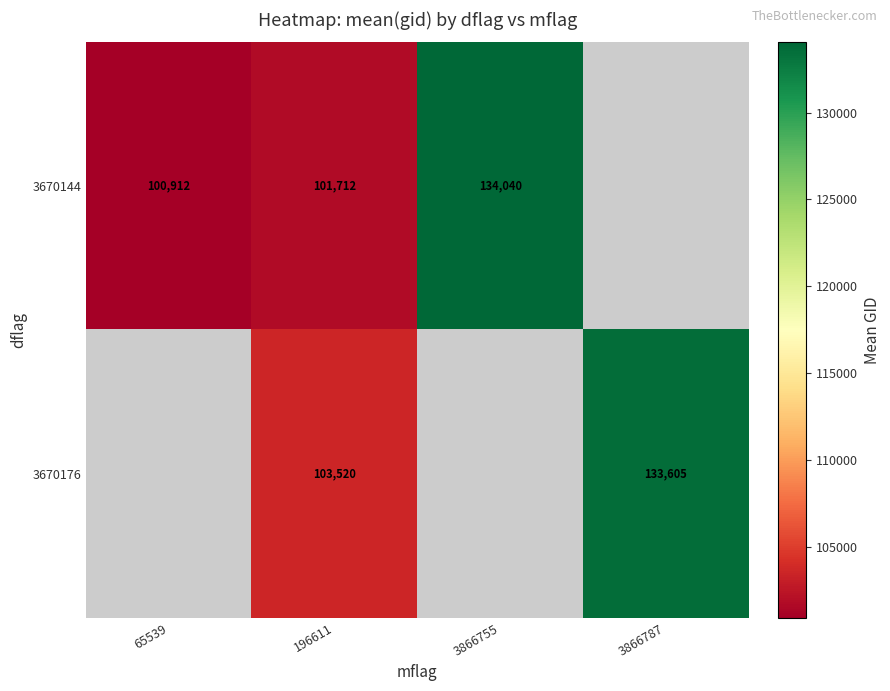

The value of 3670144 at 196611 is 140025. True or false?

False